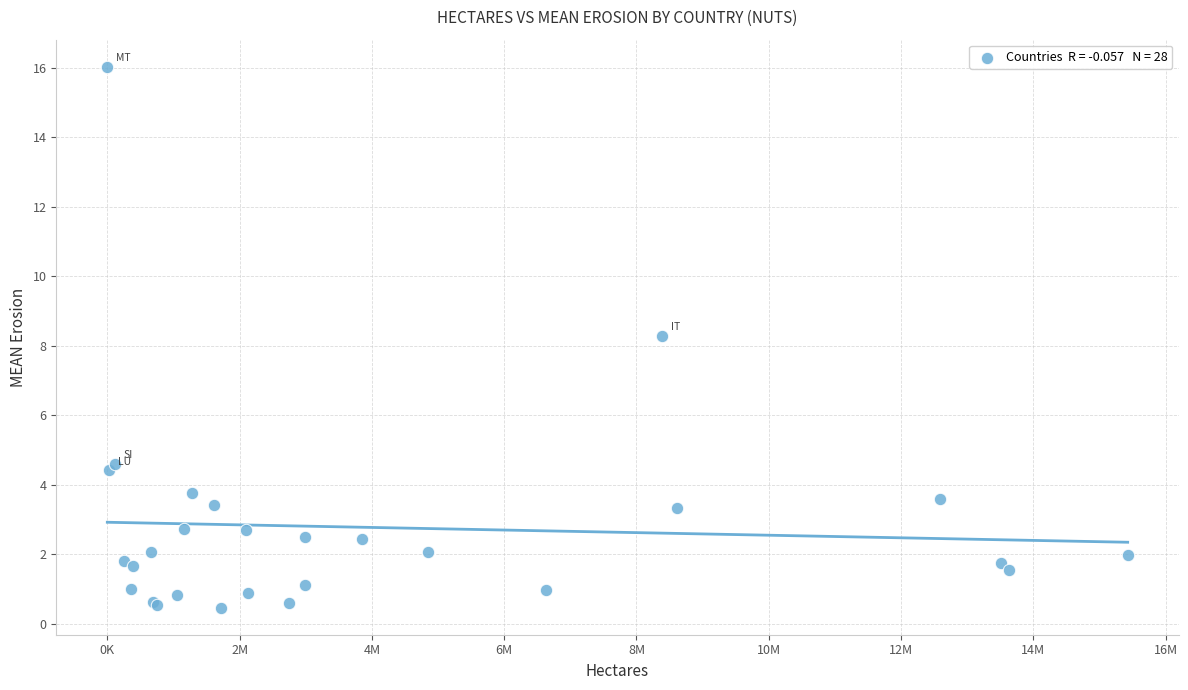

What Y value in the scatter plot is closest to 8?

8.3